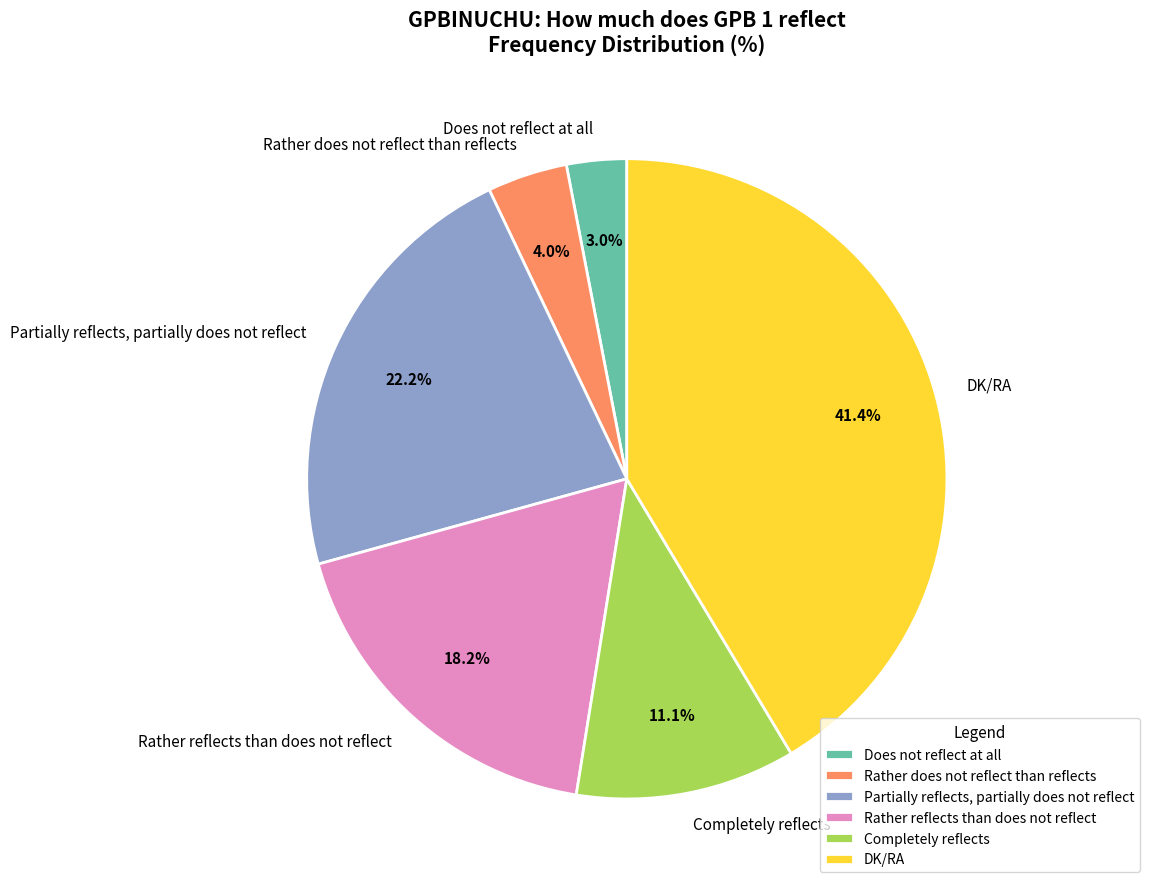

Is it true that Completely reflects is 11% of the pie?

True